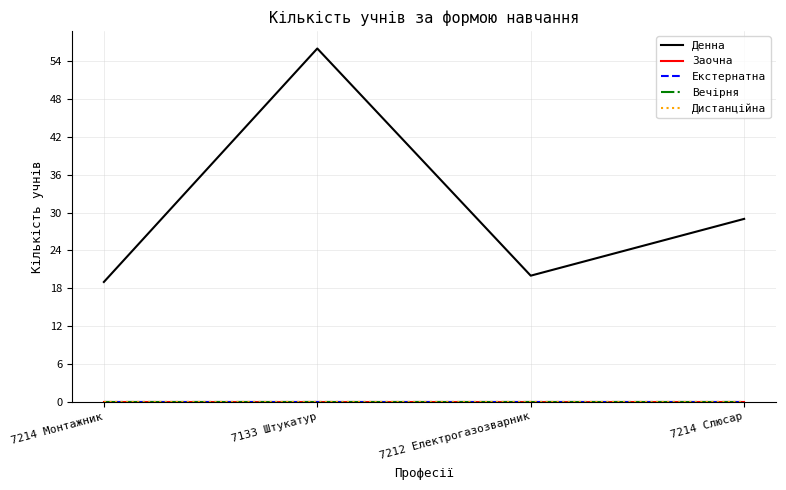

Does the chart display data point markers on the line(s)?

No